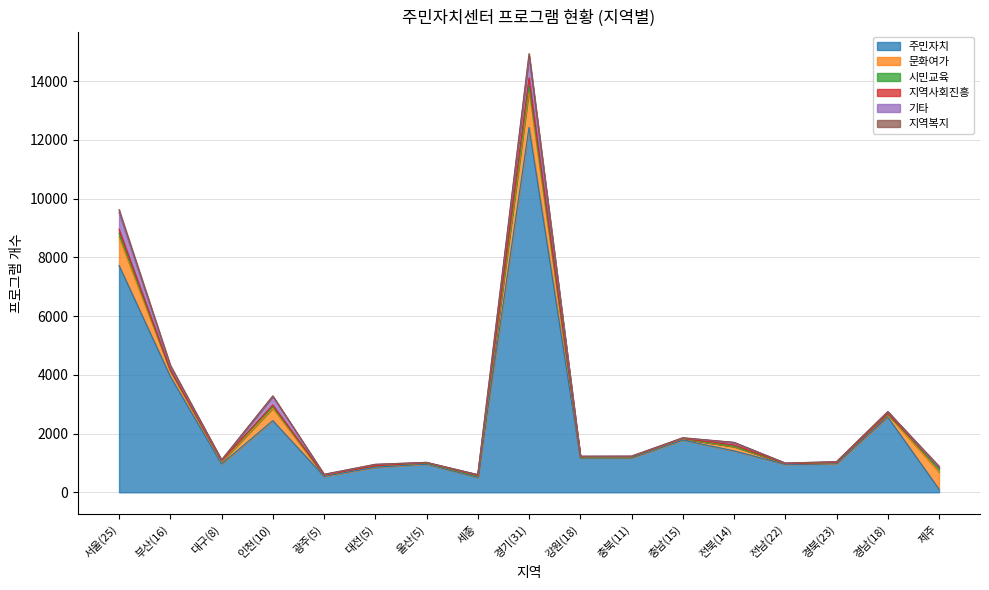

What are all the series names shown in the legend?

주민자치, 문화여가, 시민교육, 지역사회진흥, 기타, 지역복지